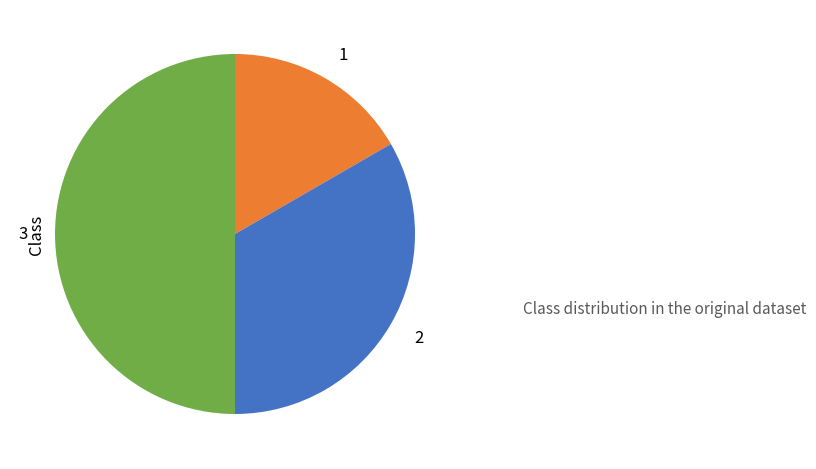

Rank the categories by value from highest to lowest.

3, 2, 1